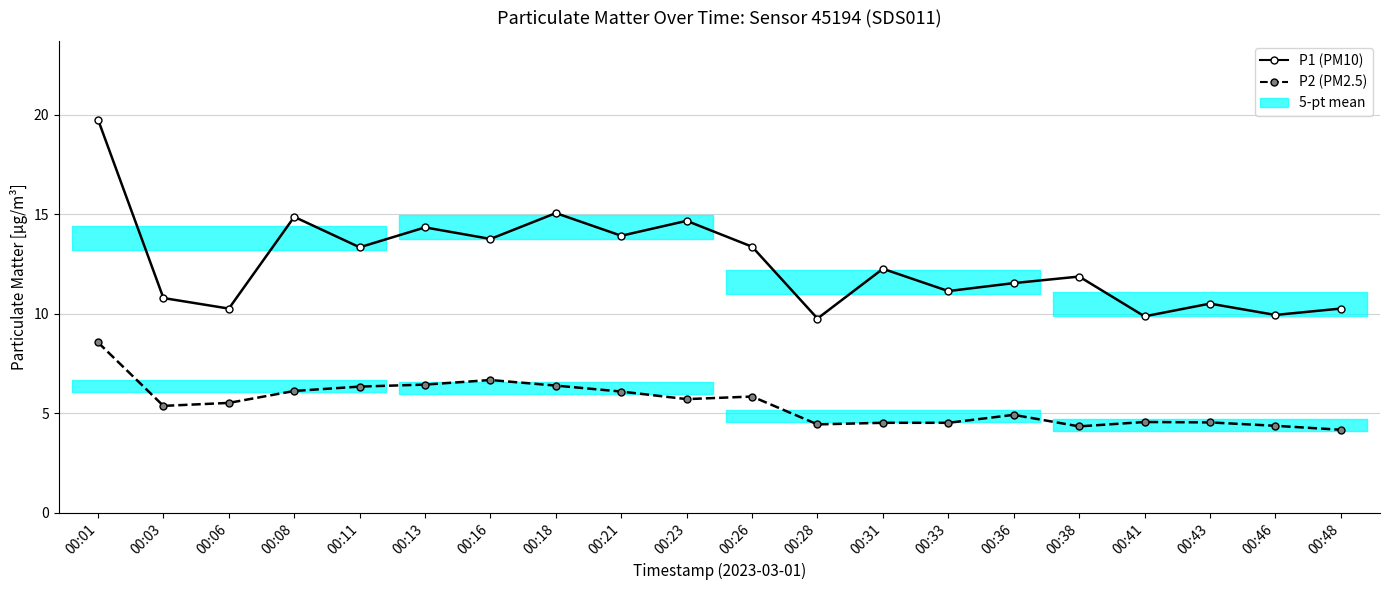

At which category does P1 (PM10) reach its first local peak?

00:08